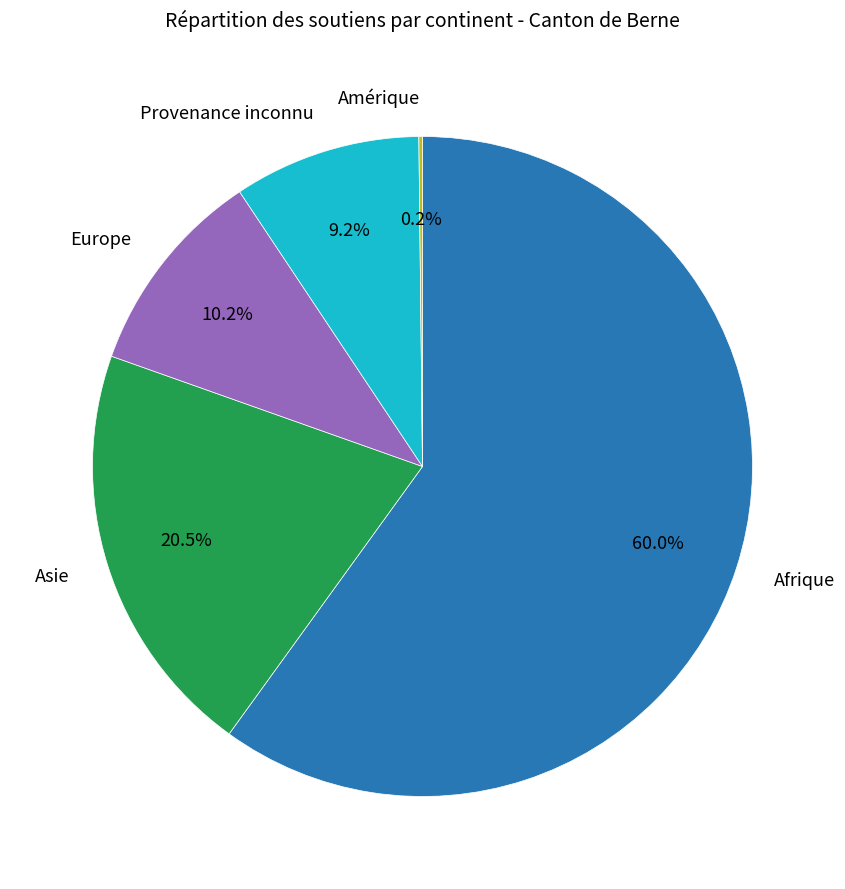

What percentage is the Europe slice, to the nearest percent?

10%